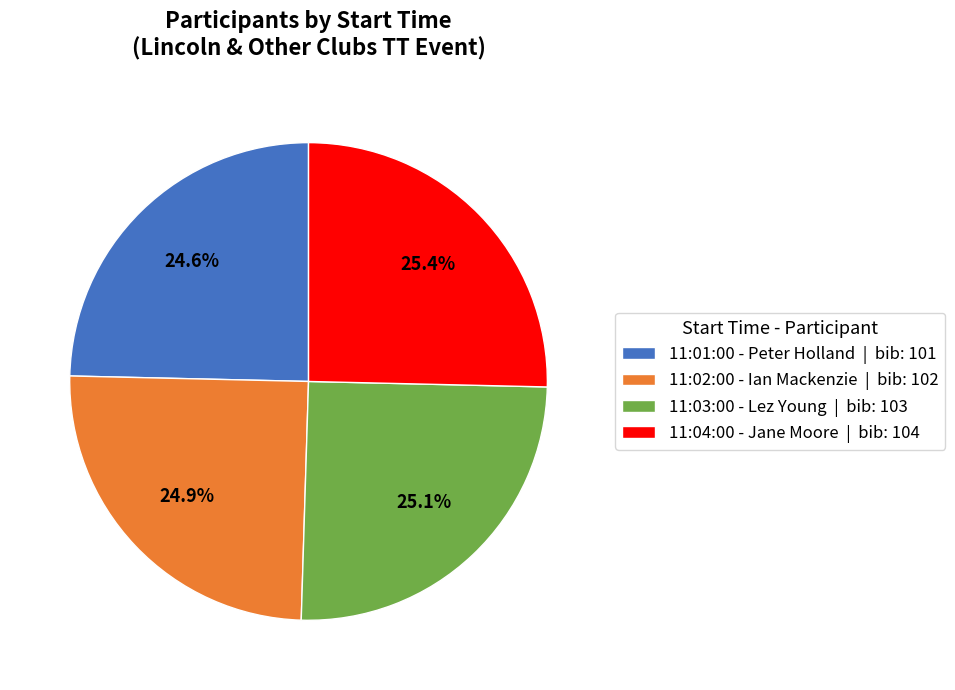

Between 11:01:00 - Peter Holland and 11:04:00 - Jane Moore, which is larger?

11:04:00 - Jane Moore